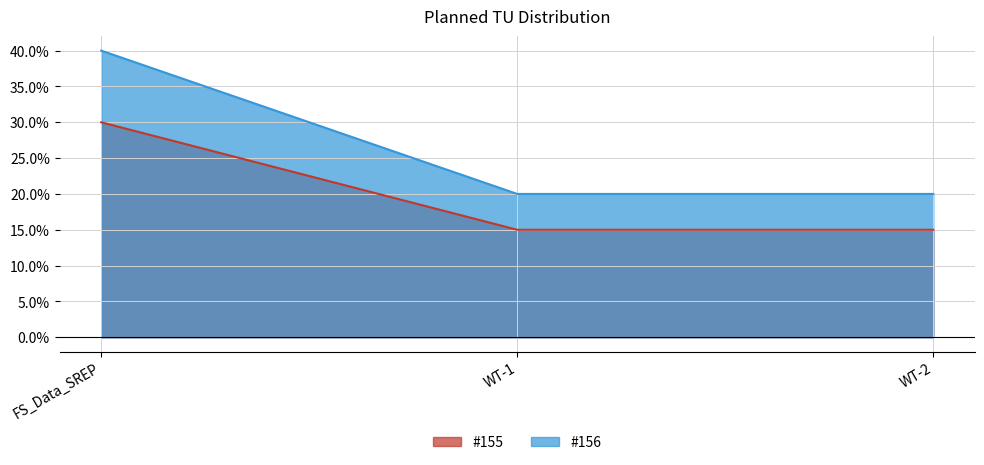

What is the label of the 2nd point from the right?

WT-1